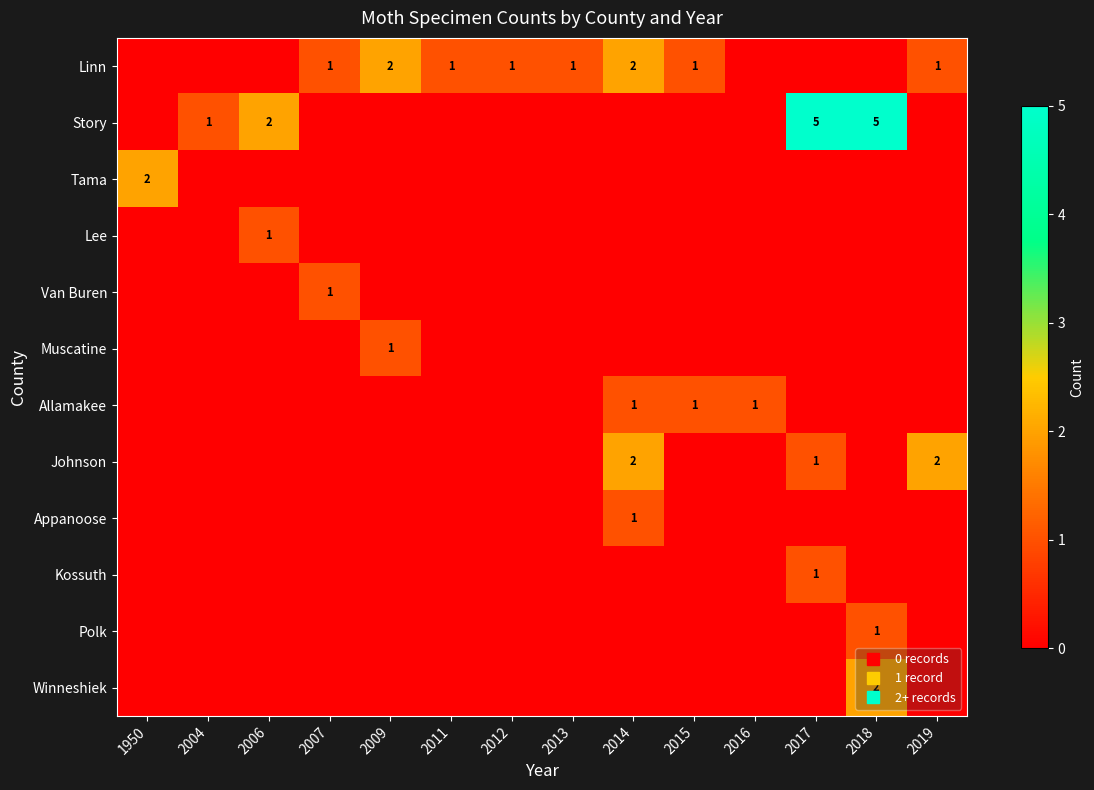

Which category has the highest value across all series?

2017